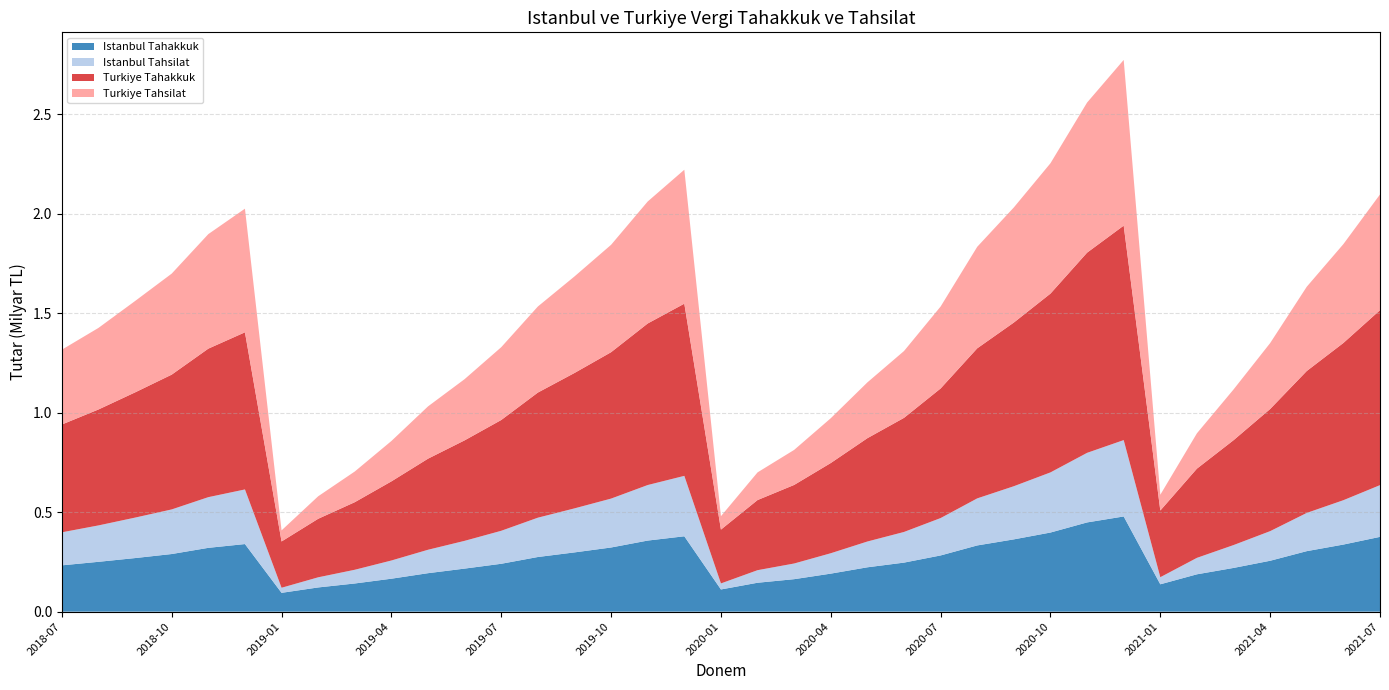

Reading right to left, extract all data points from this chart.

Istanbul Tahakkuk: 2021-07=375982492	2021-06=337321929	2021-05=304222762	2021-04=255895223	2021-03=219863780	2021-02=187787607	2021-01=137561028	2020-12=478607973	2020-11=448616464	2020-10=397767252	2020-09=363432462	2020-08=332932206	2020-07=282601053	2020-06=246556368	2020-05=223009750	2020-04=191184268	2020-03=163318702	2020-02=145327487	2020-01=111589871	2019-12=378936981	2019-11=357370568	2019-10=322586482	2019-09=297901683	2019-08=274756937	2019-07=240705018	2019-06=216499217	2019-05=193422164	2019-04=165681667	2019-03=141669927	2019-02=121741963	2019-01=94638344	2018-12=339847729	2018-11=320810050	2018-10=289720764	2018-09=269395422	2018-08=250572279	2018-07=232810688
Istanbul Tahsilat: 2021-07=260059107	2021-06=222999898	2021-05=192189920	2021-04=148868358	2021-03=114894169	2021-02=82690721	2021-01=35661087	2020-12=383860588	2020-11=349728679	2020-10=302296963	2020-09=267188487	2020-08=236522046	2020-07=187950074	2020-06=154103795	2020-05=129628539	2020-04=102488068	2020-03=78780648	2020-02=63184500	2020-01=30339423	2019-12=303711672	2019-11=279210214	2019-10=245800885	2019-09=221313533	2019-08=197656624	2019-07=165870008	2019-06=139522316	2019-05=117759460	2019-04=91508730	2019-03=68939699	2019-02=50930121	2019-01=25507344	2018-12=274564430	2018-11=254828950	2018-10=224240621	2018-09=203419842	2018-08=182995186	2018-07=166062733
Turkiye Tahakkuk: 2021-07=879605890	2021-06=790473706	2021-05=713433237	2021-04=614034335	2021-03=527172200	2021-02=448507413	2021-01=335271727	2020-12=1078127430	2020-11=1006408799	2020-10=898853702	2020-09=822847537	2020-08=754405537	2020-07=651476701	2020-06=573632441	2020-05=519437147	2020-04=453580135	2020-03=395036025	2020-02=352527196	2020-01=270593846	2019-12=865669871	2019-11=812155825	2019-10=735961187	2019-09=680635185	2019-08=628967229	2019-07=556934049	2019-06=505218651	2019-05=457860172	2019-04=397737937	2019-03=339758931	2019-02=294211535	2019-01=232712538	2018-12=789897798	2018-11=746582012	2018-10=677648092	2018-09=629549554	2018-08=582865904	2018-07=541974931
Turkiye Tahsilat: 2021-07=581687466	2021-06=496940140	2021-05=423702211	2021-04=331419706	2021-03=255097697	2021-02=177664202	2021-01=79227239	2020-12=833062294	2020-11=754592889	2020-10=655344715	2020-09=578729441	2020-08=510418170	2020-07=411961964	2020-06=335948140	2020-05=280505524	2020-04=225224301	2020-03=176099690	2020-02=139145192	2020-01=67416464	2019-12=673314567	2019-11=613241941	2019-10=539878652	2019-09=485292503	2019-08=432685184	2019-07=366064742	2019-06=307742782	2019-05=262866111	2019-04=203033194	2019-03=154262111	2019-02=113173946	2019-01=55674824	2018-12=621536356	2018-11=575784697	2018-10=507854606	2018-09=459350471	2018-08=410114736	2018-07=376100642